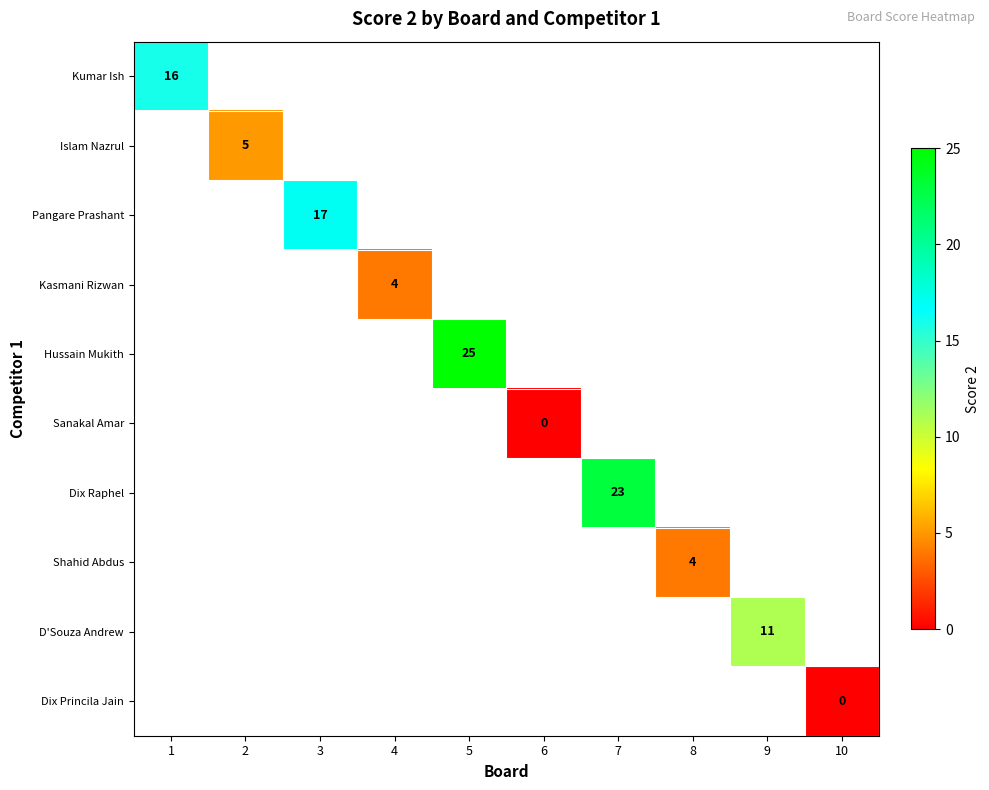

Which label corresponds to the smallest value in the chart?

6